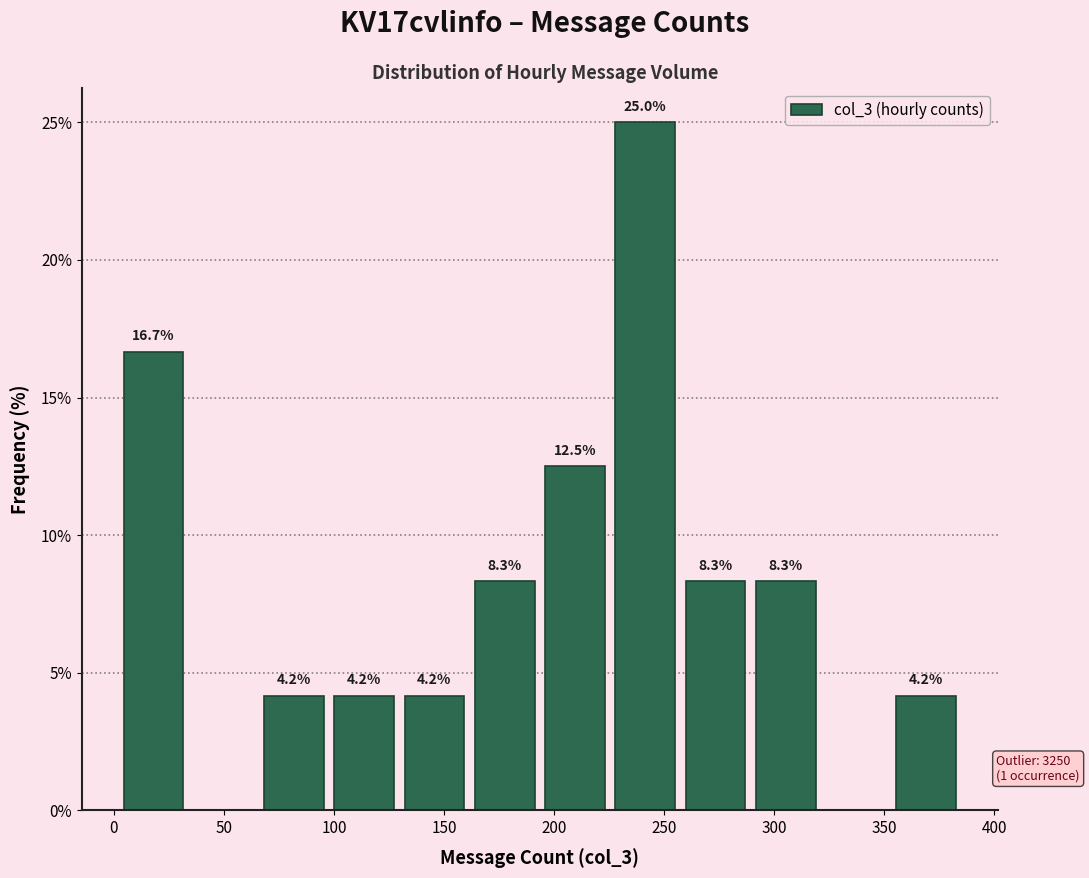

Which range on the x-axis has the tallest bar?

225 to 255